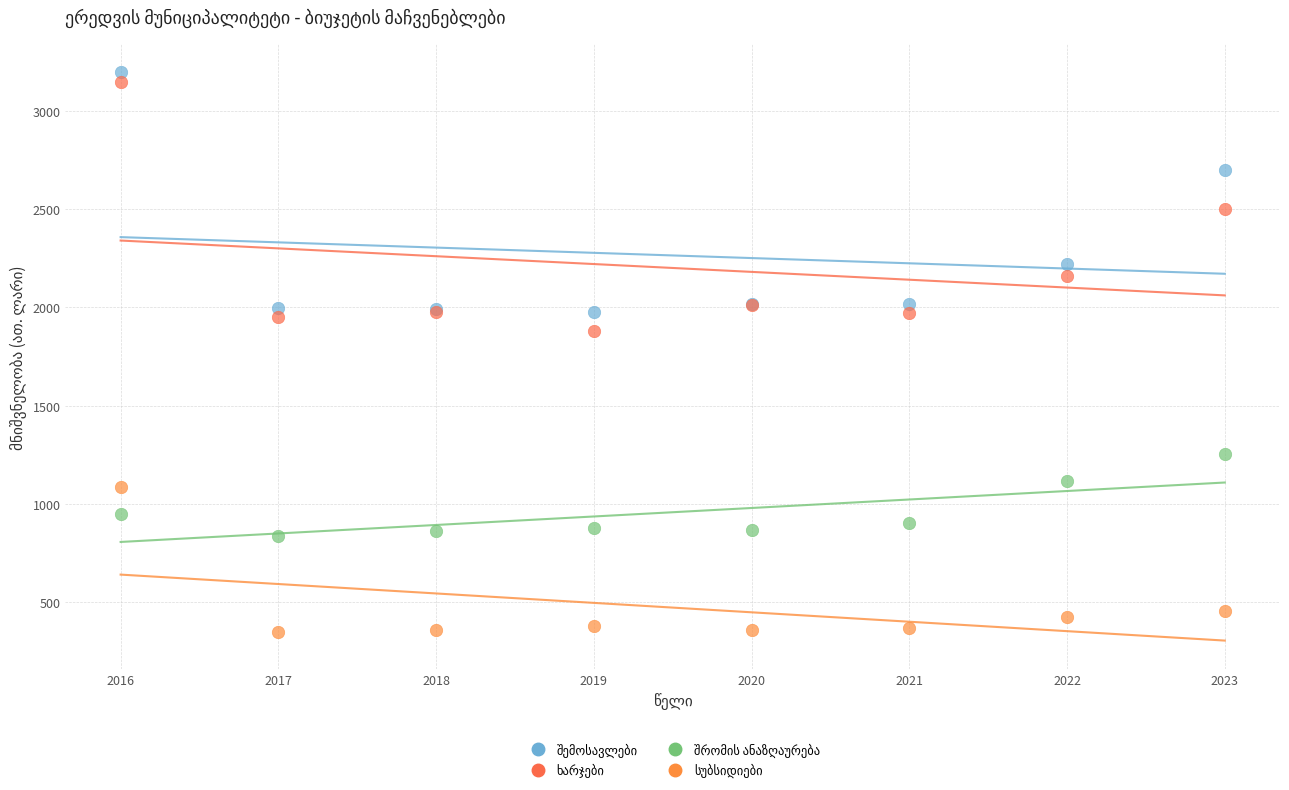

Across all series, what Y value is closest to 1773?

1880.0